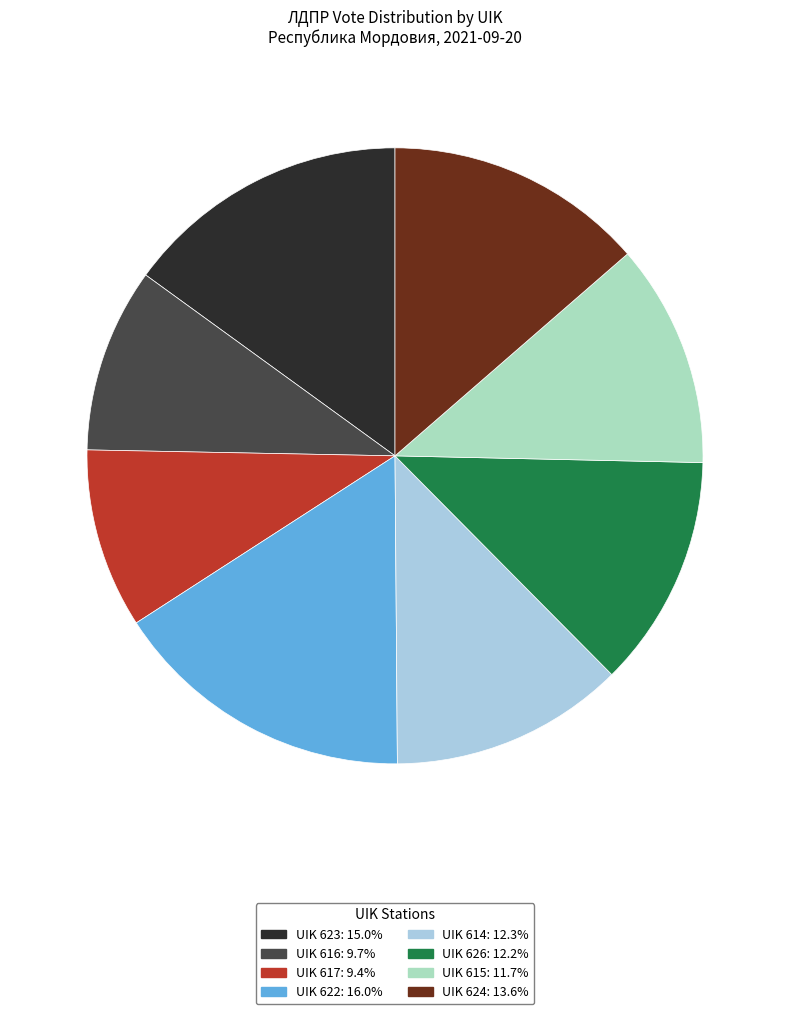

Approximately how many times larger is the value at UIK 623: 15.0% compared to UIK 617: 9.4%?

1.6